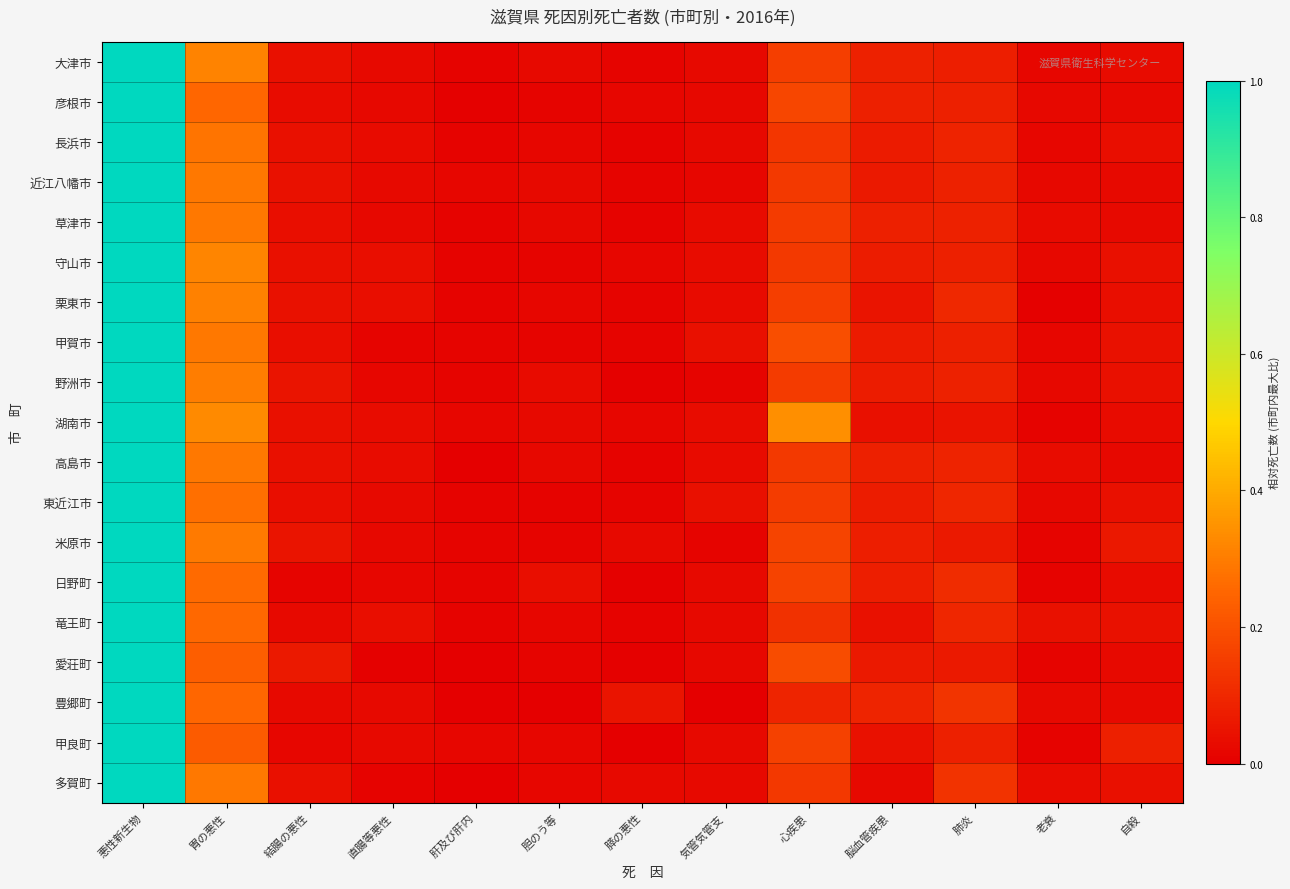

Which category has the lowest value across all series?

肝及び肝内